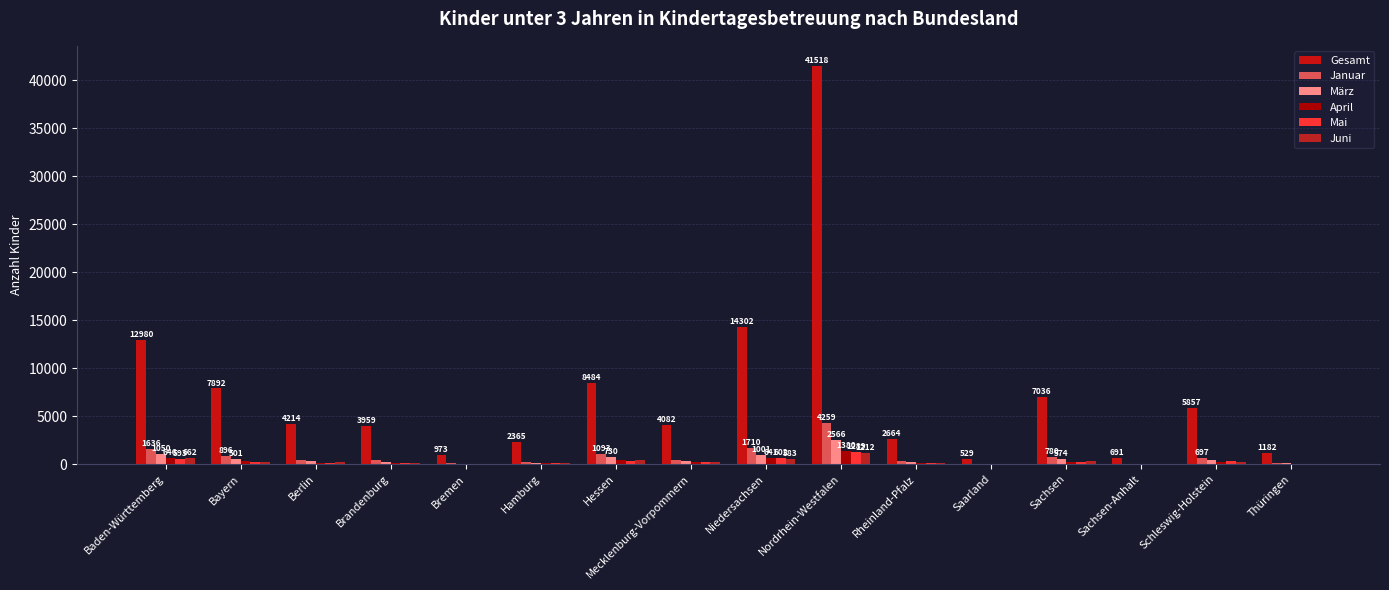

What is the label of the 3rd bar from the left?

Berlin